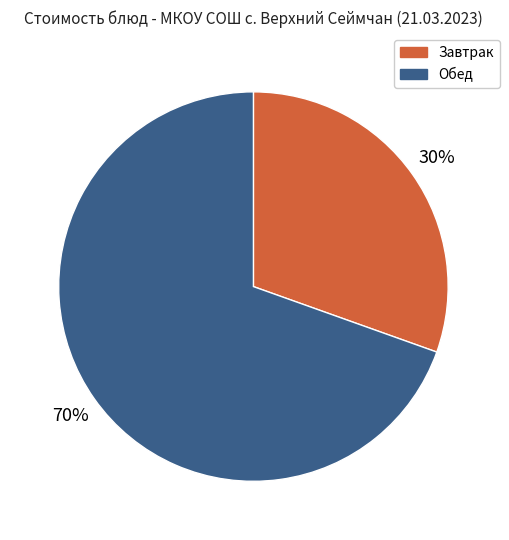

True or false: Обед accounts for 76% of the total.

False